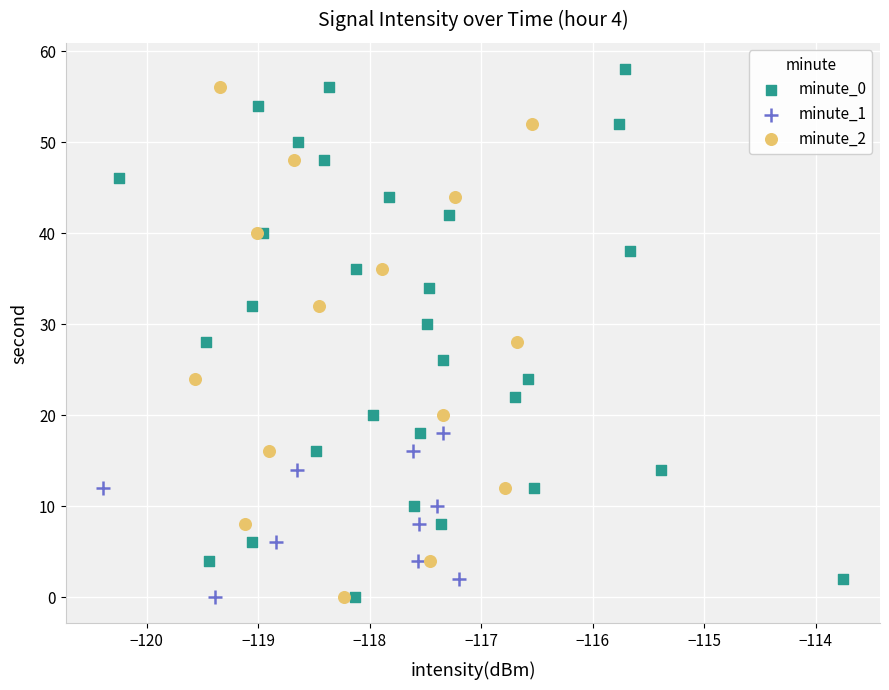

What are all the series names shown in the legend?

minute_0, minute_1, minute_2